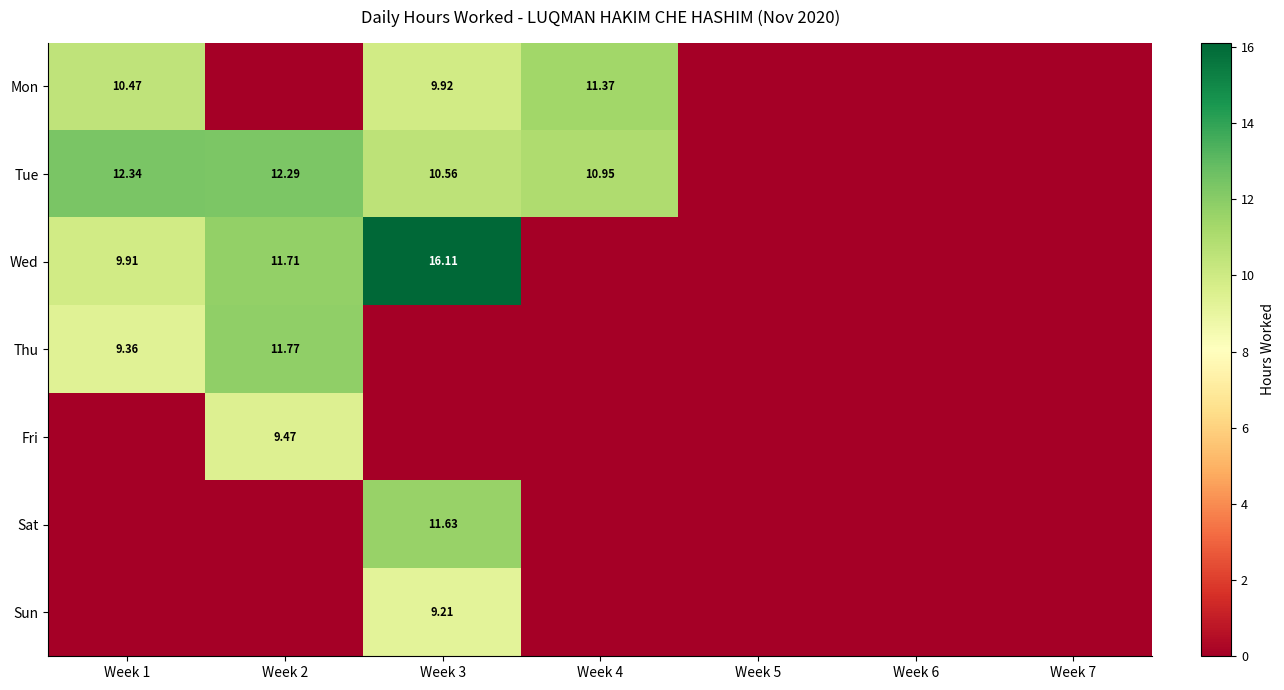

Between Week 3 and Week 4, which series saw the biggest shift?

Wed